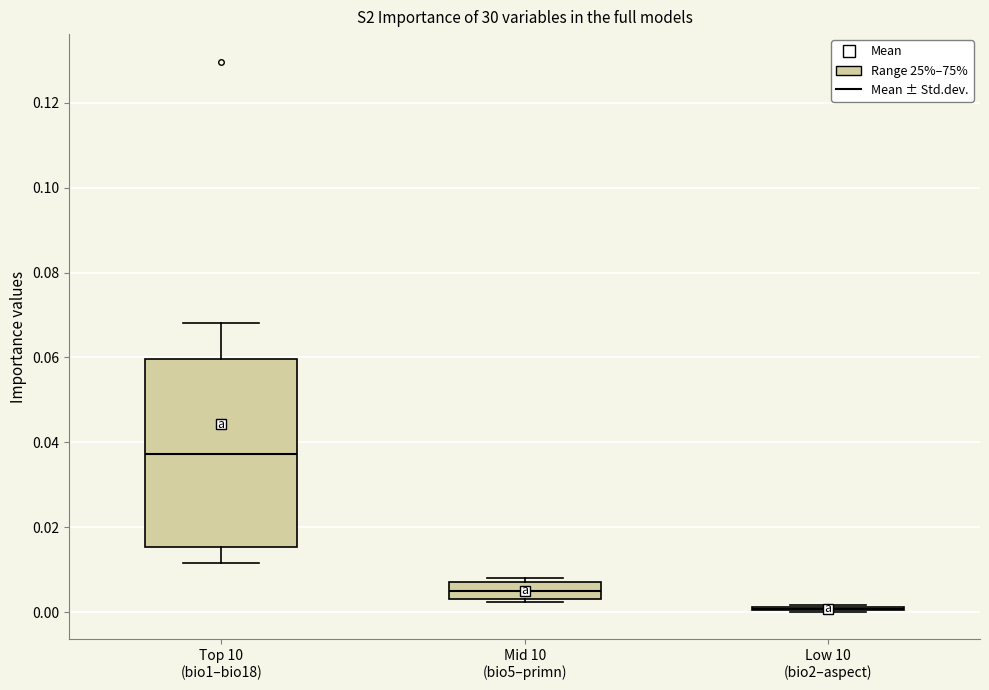

Comparing the boxes themselves (not the whiskers), which one is the tallest?

Top 10 (bio1–bio18)